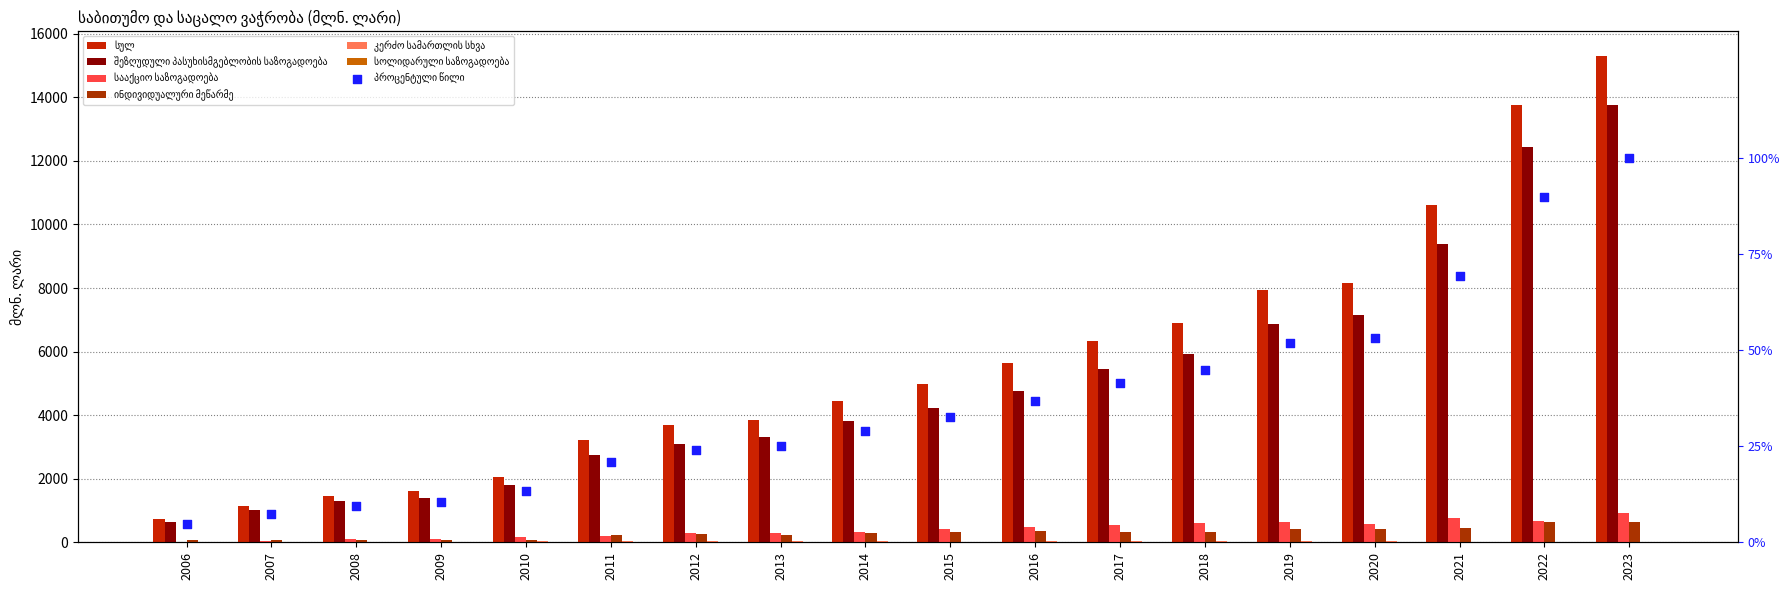

Which series has the largest total across all categories?

სულ